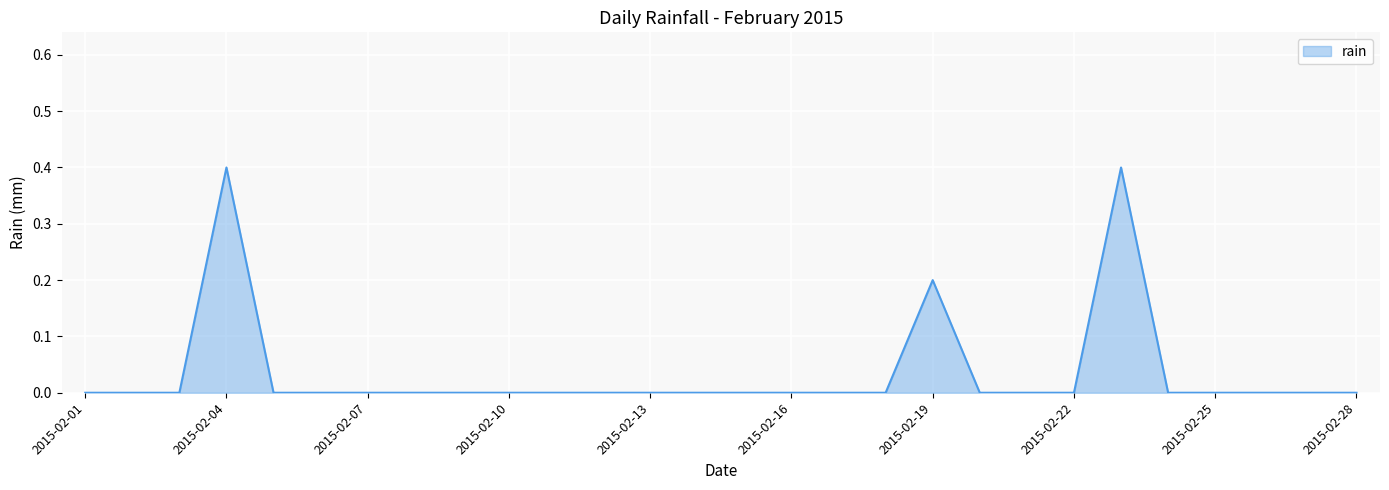

What is the maximum value shown in the chart?

0.4